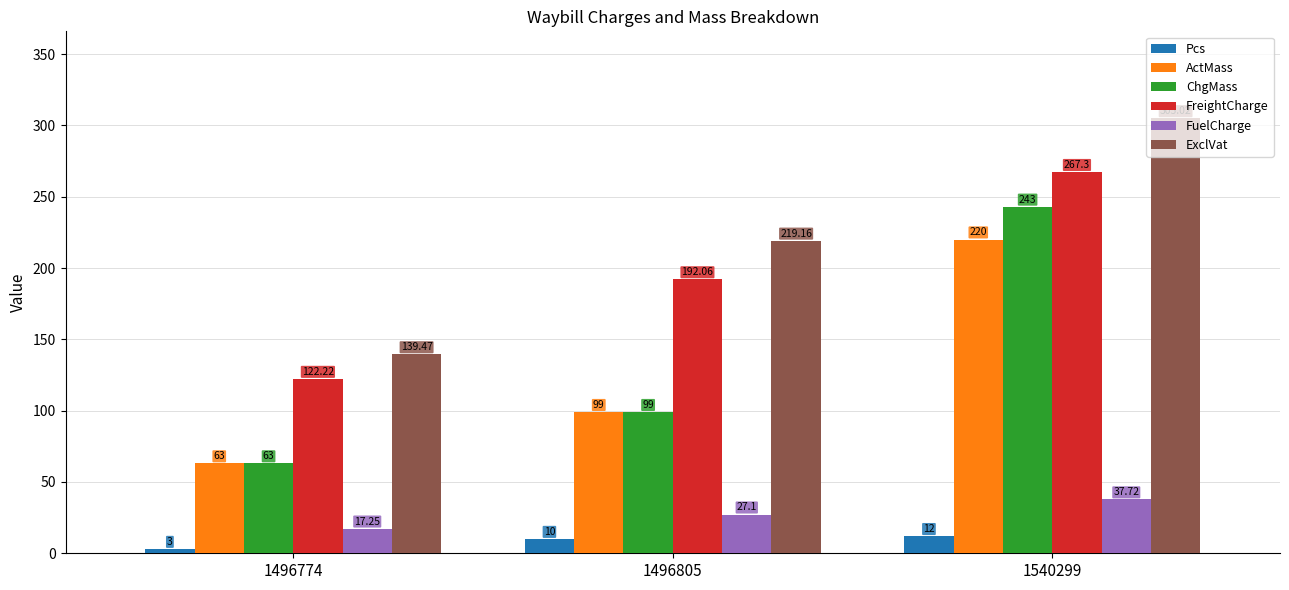

What is the approximate value of ActMass at 1496774?

63.0